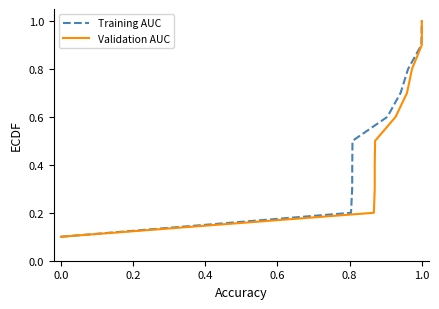

True or false: Training AUC and Validation AUC cross at least once.

False